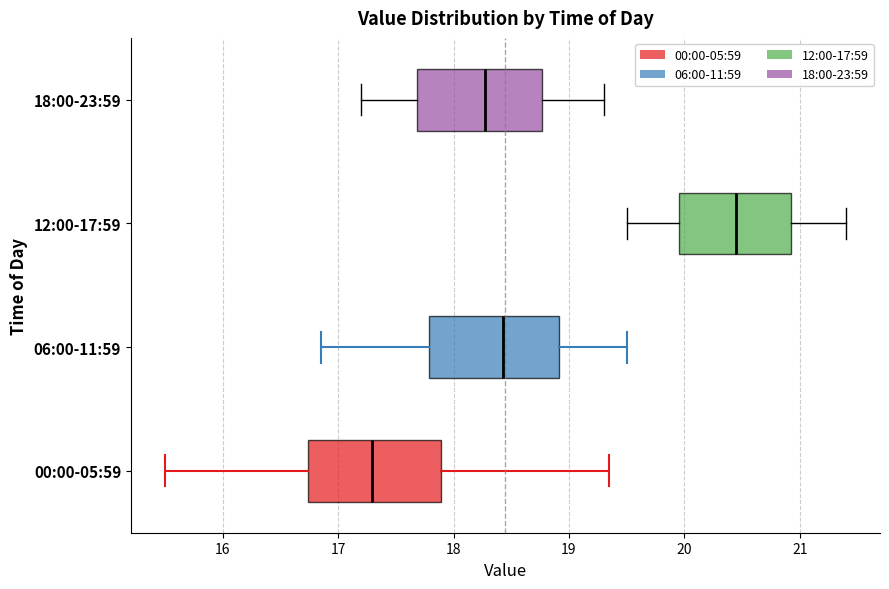

Reading bottom to top, transcribe this box plot: for each box, give where its median line is, the range the box spans, and where its two whiskers end, as read against the x-axis. The values are not printed on the chart, so give them approximately, as read against the axis.

00:00-05:59: median 17.3, box 16.7 to 17.9, whiskers 15.5 to 19.4
06:00-11:59: median 18.4, box 17.8 to 18.9, whiskers 16.9 to 19.5
12:00-17:59: median 20.5, box 20.0 to 20.9, whiskers 19.5 to 21.4
18:00-23:59: median 18.3, box 17.7 to 18.8, whiskers 17.2 to 19.3